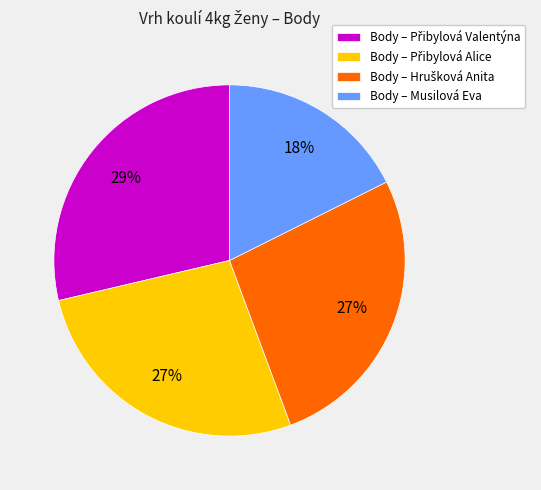

Is there any slice that represents more than half of the pie?

No